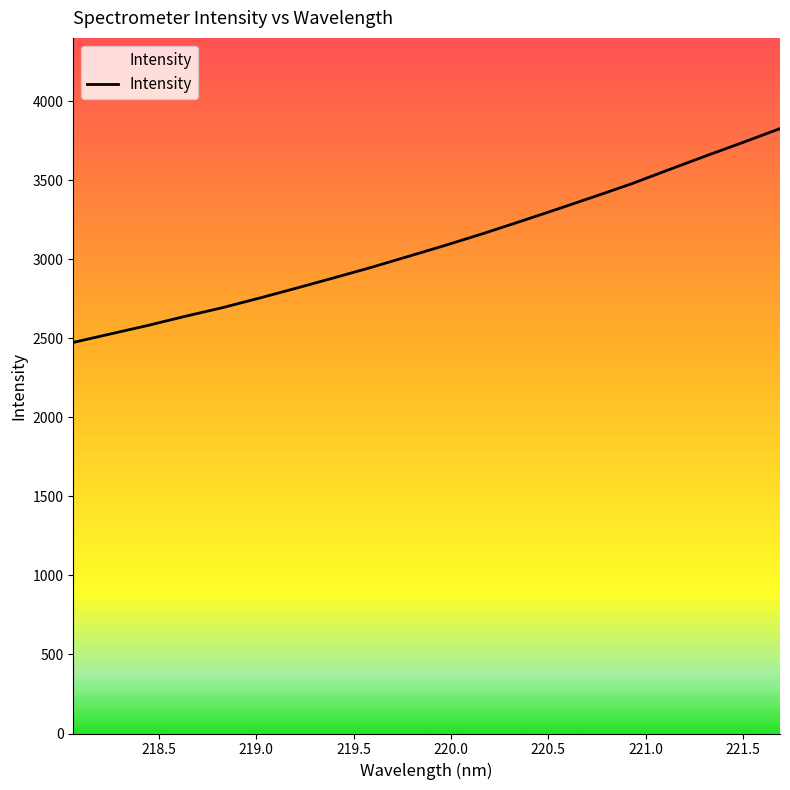

What is the greatest value displayed?

3826.9